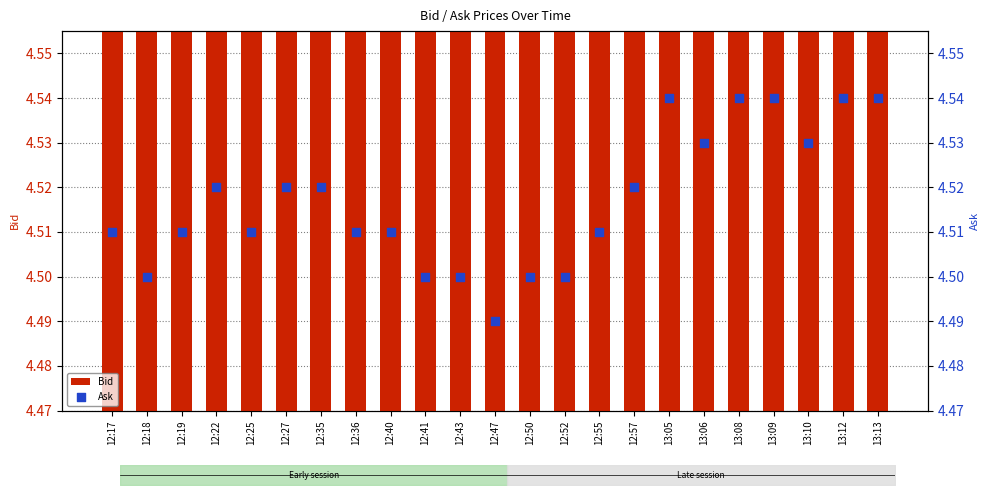

At how many categories does at least one series exceed 4?

23